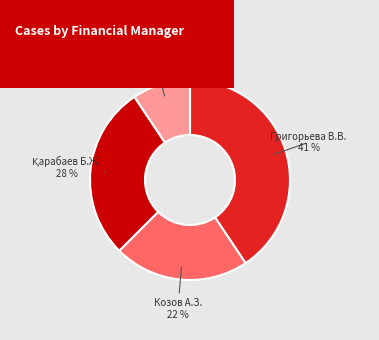

What is the smallest slice in the pie chart?

Жаркымбеков А.Н.